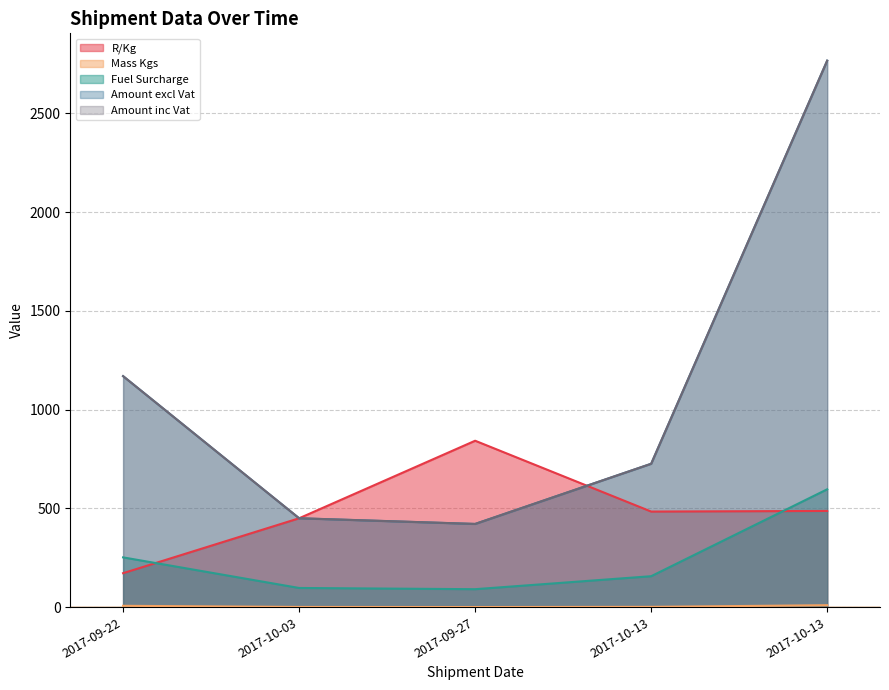

How many data points does each series have?

5